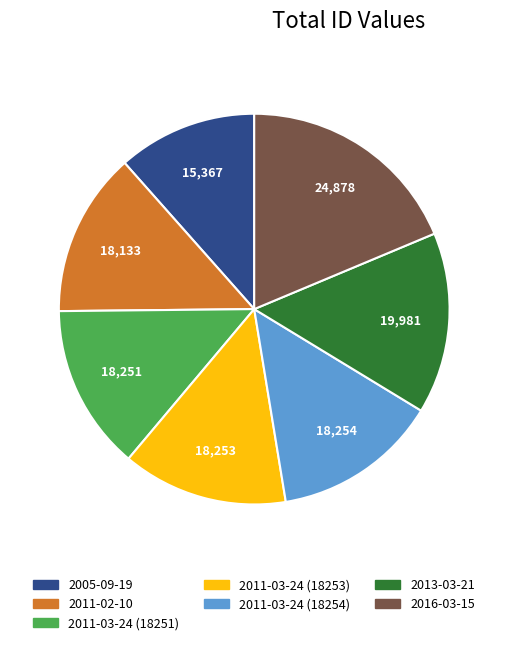

The 2005-09-19 slice represents 12% of the pie. True or false?

True